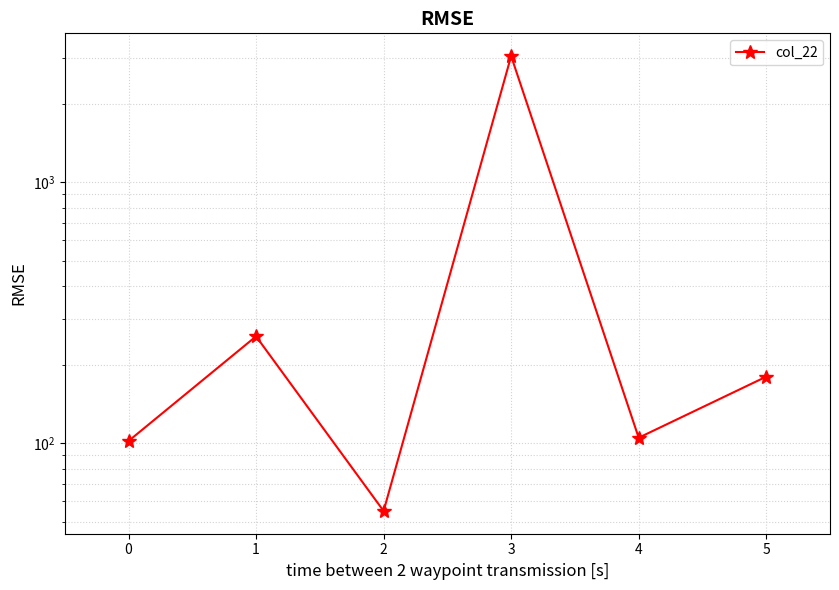

What is the value of the 6th point from the left?

180